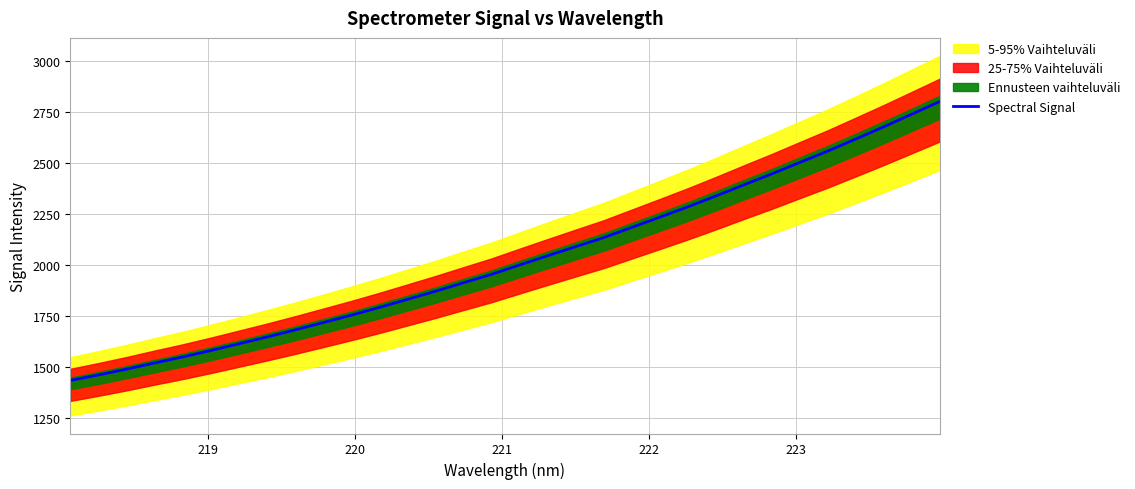

What is the highest value of the Spectral Signal series?

2803.0